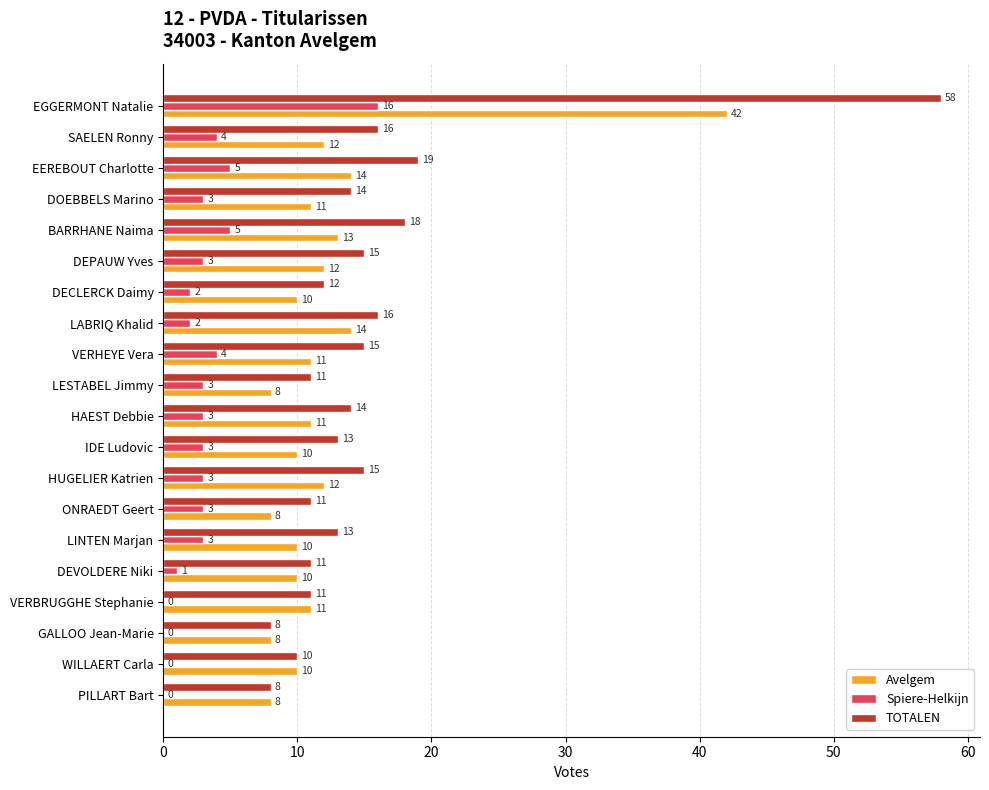

Which series changed the most between HAEST Debbie and WILLAERT Carla?

TOTALEN